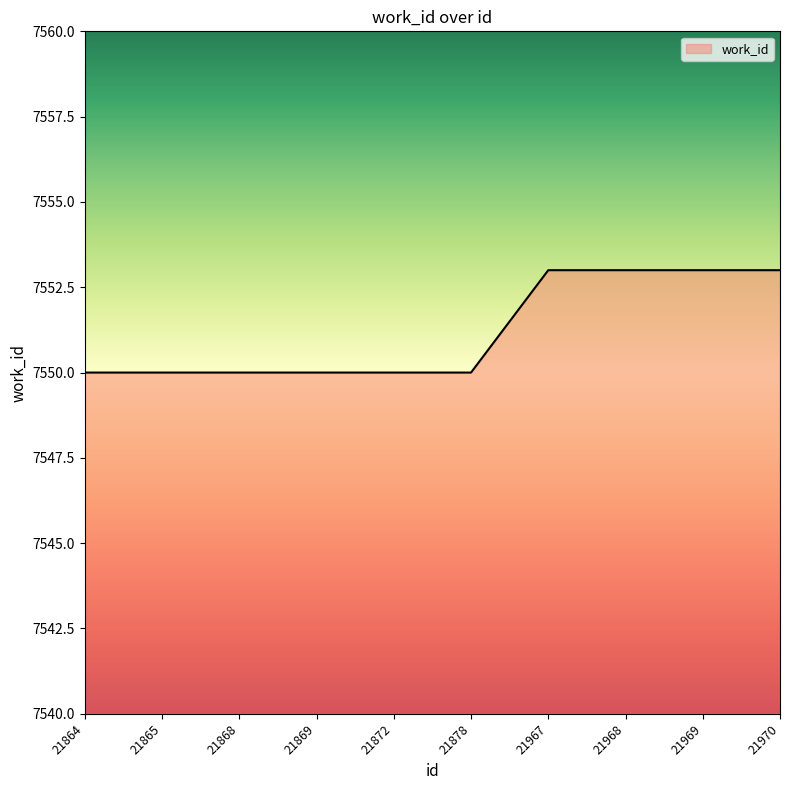

What is the ratio of the value at 21869 to the value at 21868?

1.0